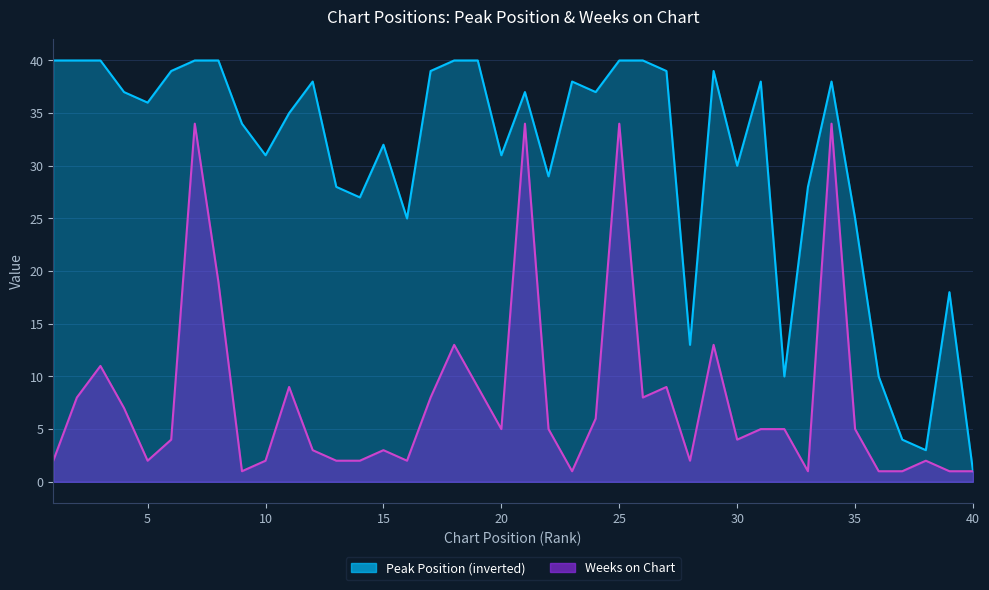

Which category has the highest value across all series?

1